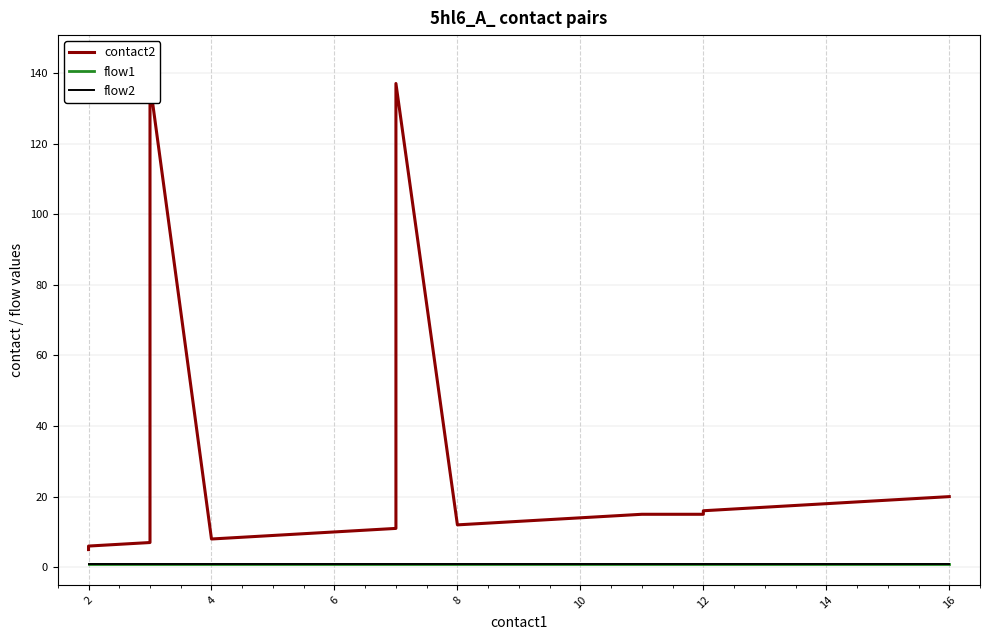

Which series has the widest spread of values?

contact2